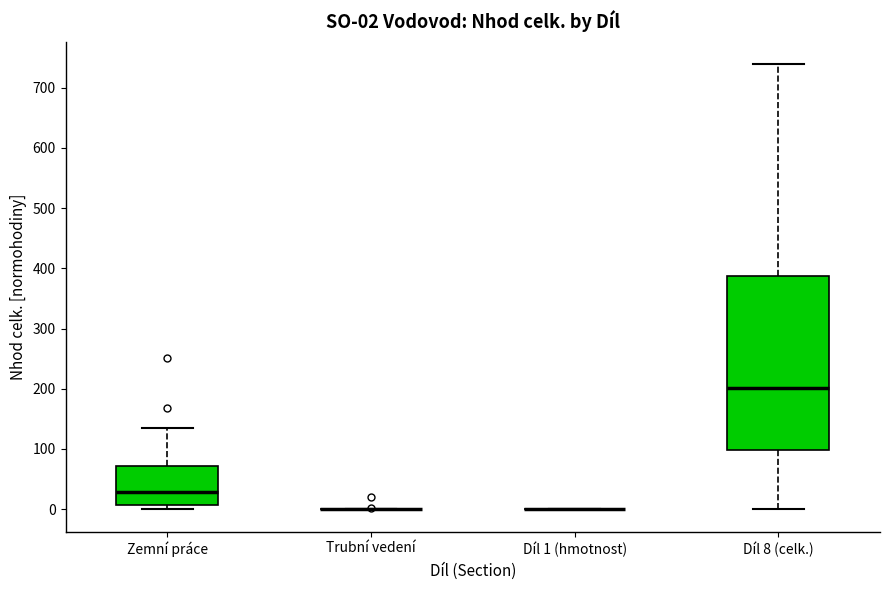

Comparing the boxes themselves (not the whiskers), which one is the tallest?

Díl 8 (celk.)